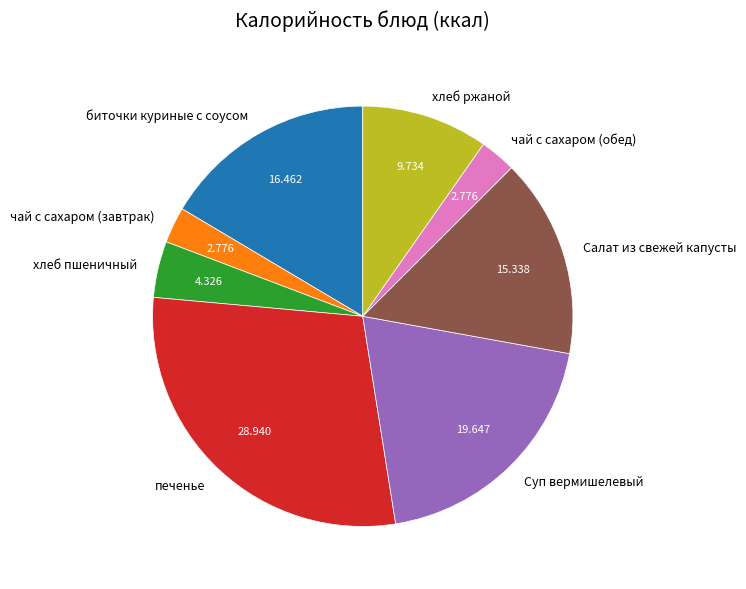

Which slice is the largest?

печенье